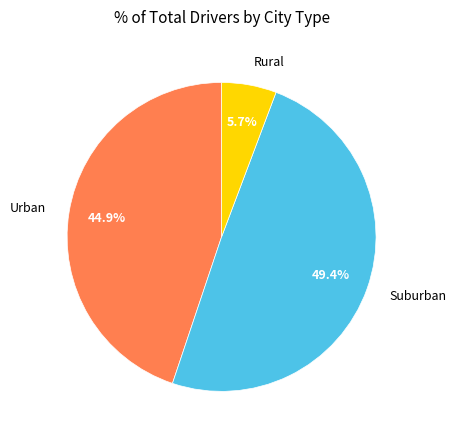

Is Suburban the majority of the pie?

No